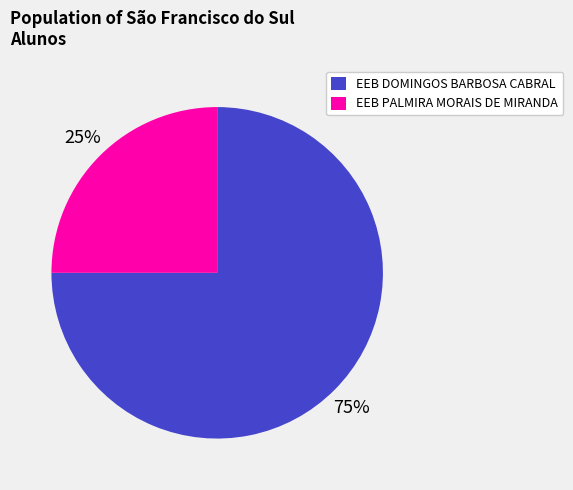

The EEB DOMINGOS BARBOSA CABRAL slice represents 75% of the pie. True or false?

True